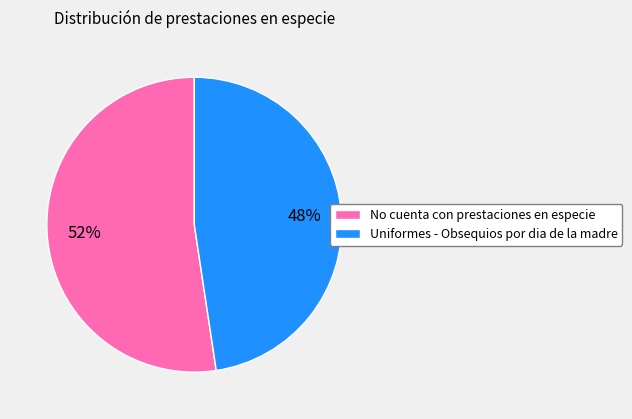

To the nearest percent, what is the combined percentage of No cuenta con prestaciones en especie and Uniformes - Obsequios por dia de la madre?

100%